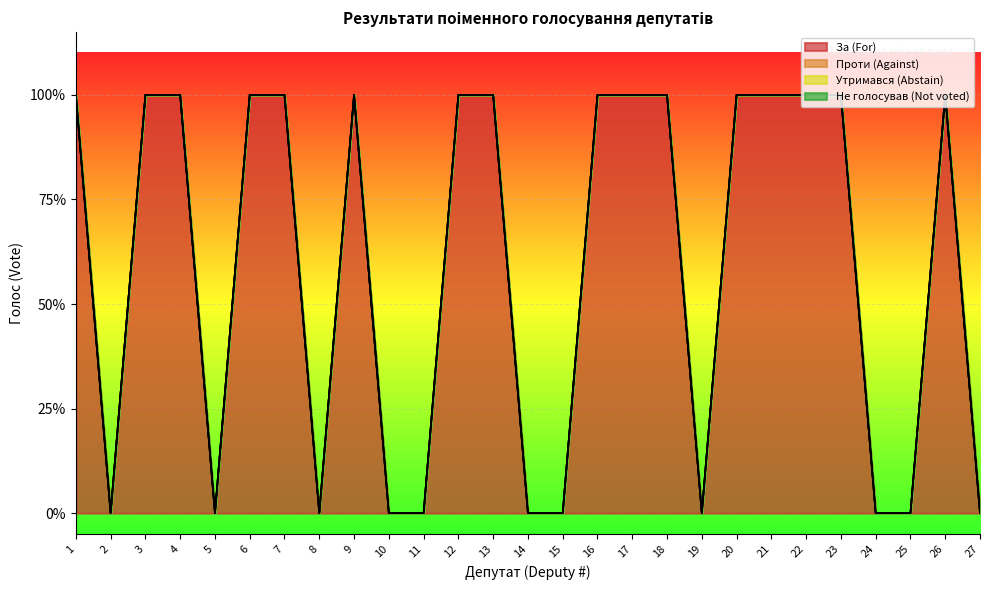

Is the value of За (For) at 25 greater than the value of Утримався (Abstain) at 1?

No